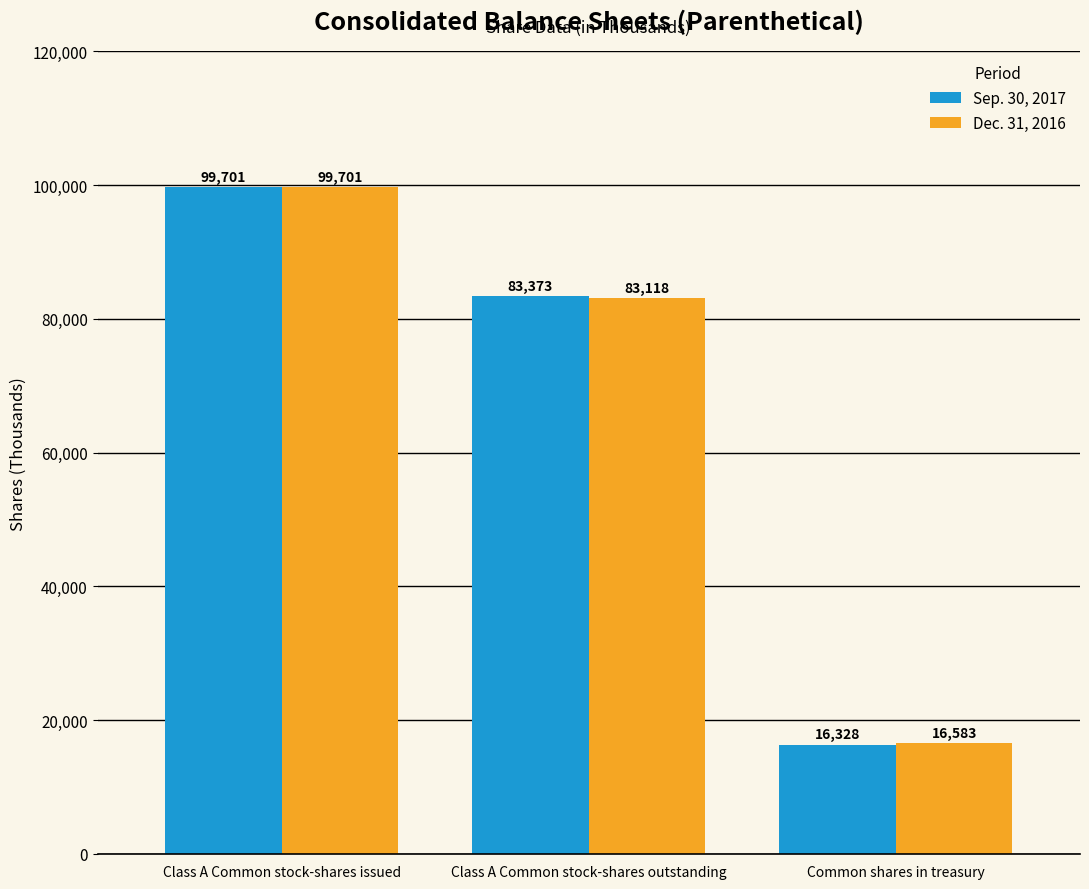

Which series changed the most between Class A Common stock-shares outstanding and Common shares in treasury?

Sep. 30, 2017